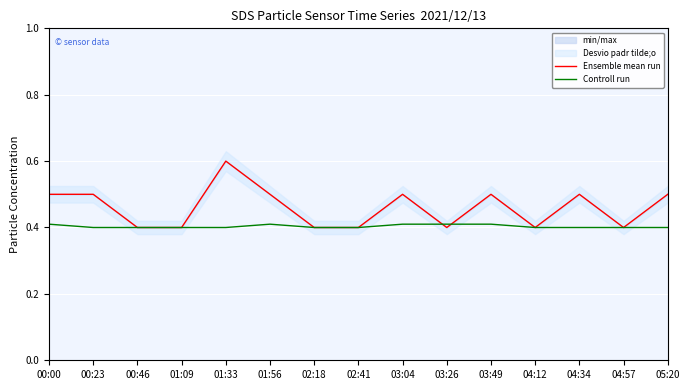

Where do Controll run and Ensemble mean run first cross each other?

03:04 and 03:26